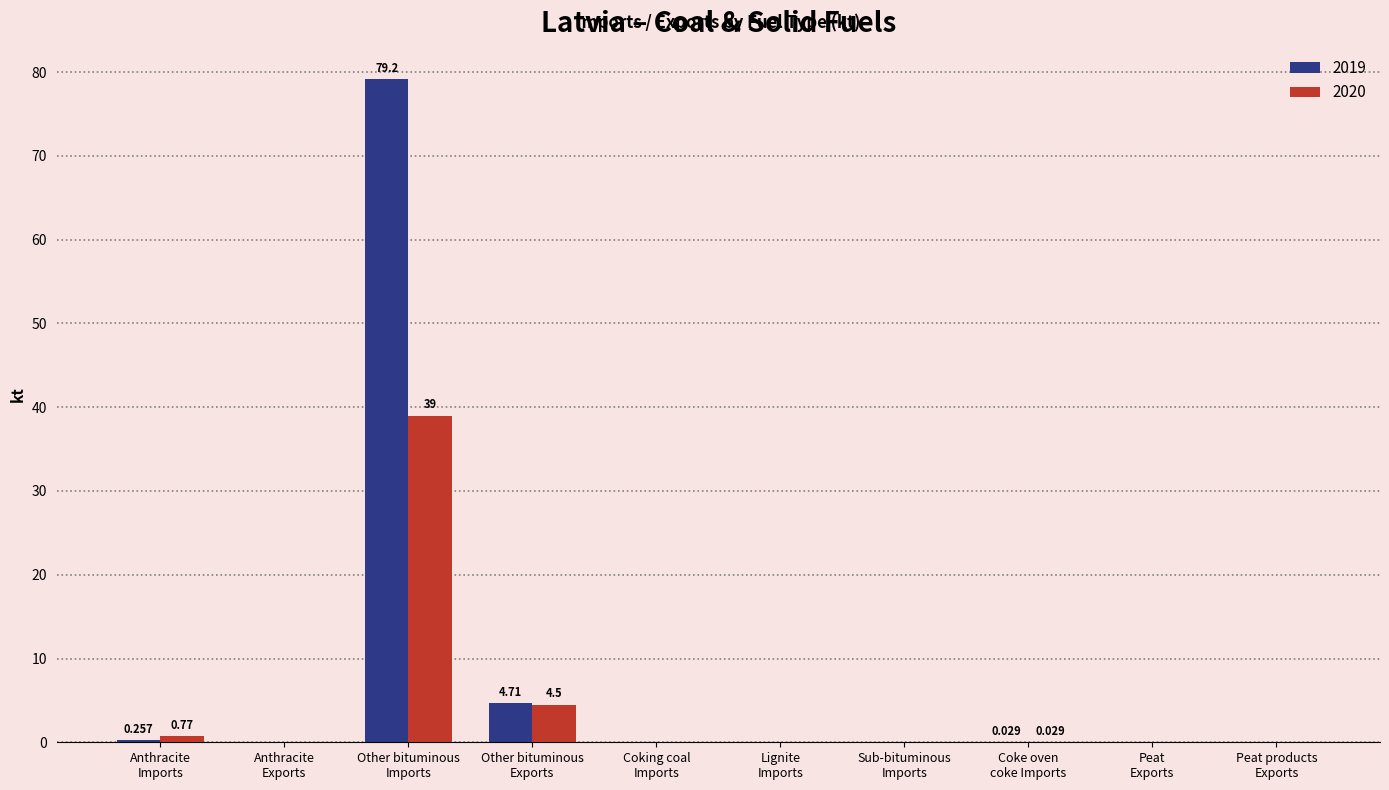

At which category is the sum across all series the highest?

Other bituminous
Imports